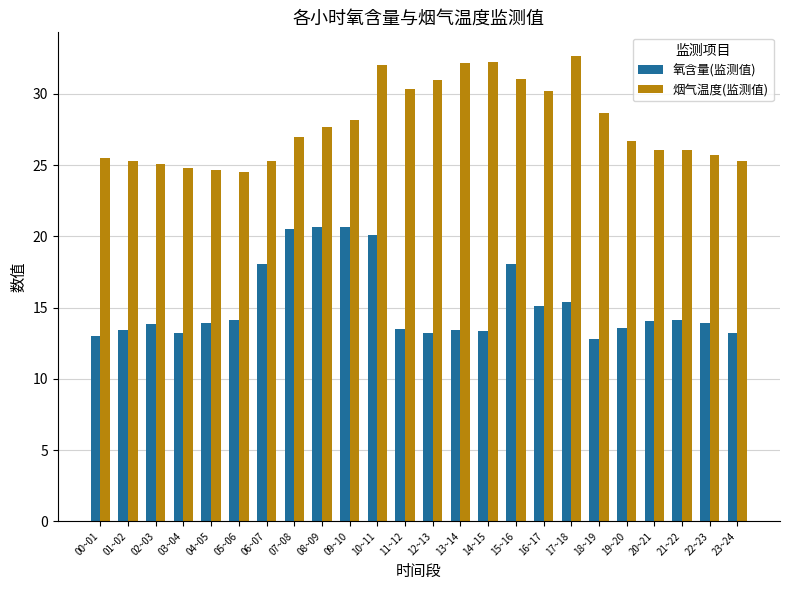

What is the difference between the 氧含量(监测值) values at 05~06 and 21~22?

0.1